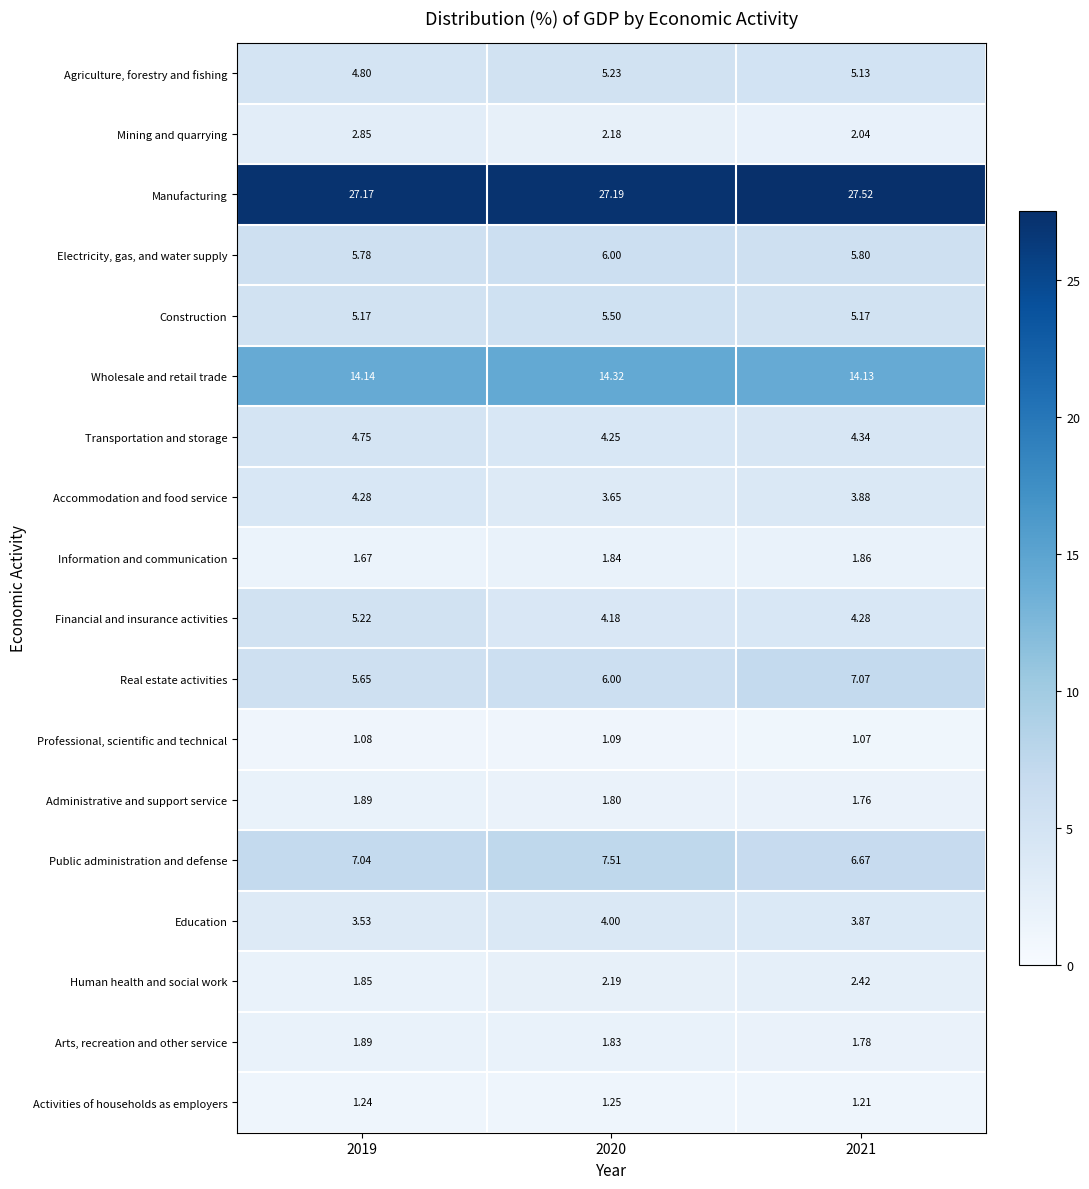

Between 2019 and 2021, which series saw the biggest shift?

Real estate activities